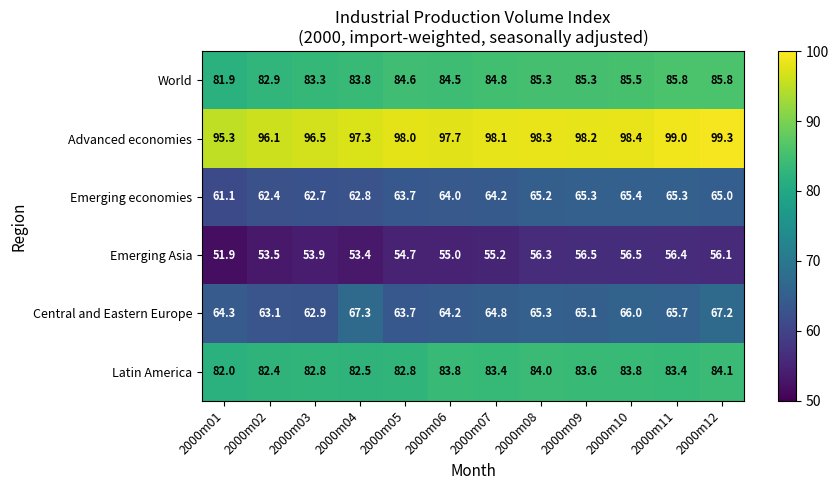

At which label does Latin America first exceed 83?

2000m06